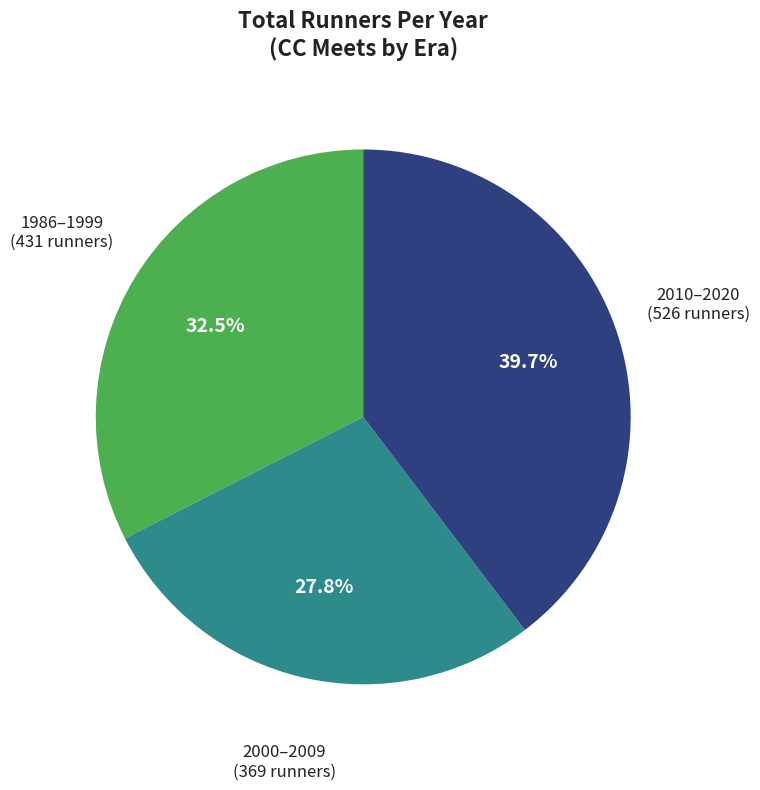

What portion of the pie excludes 2010–2020 (526 runners)?

60.3%